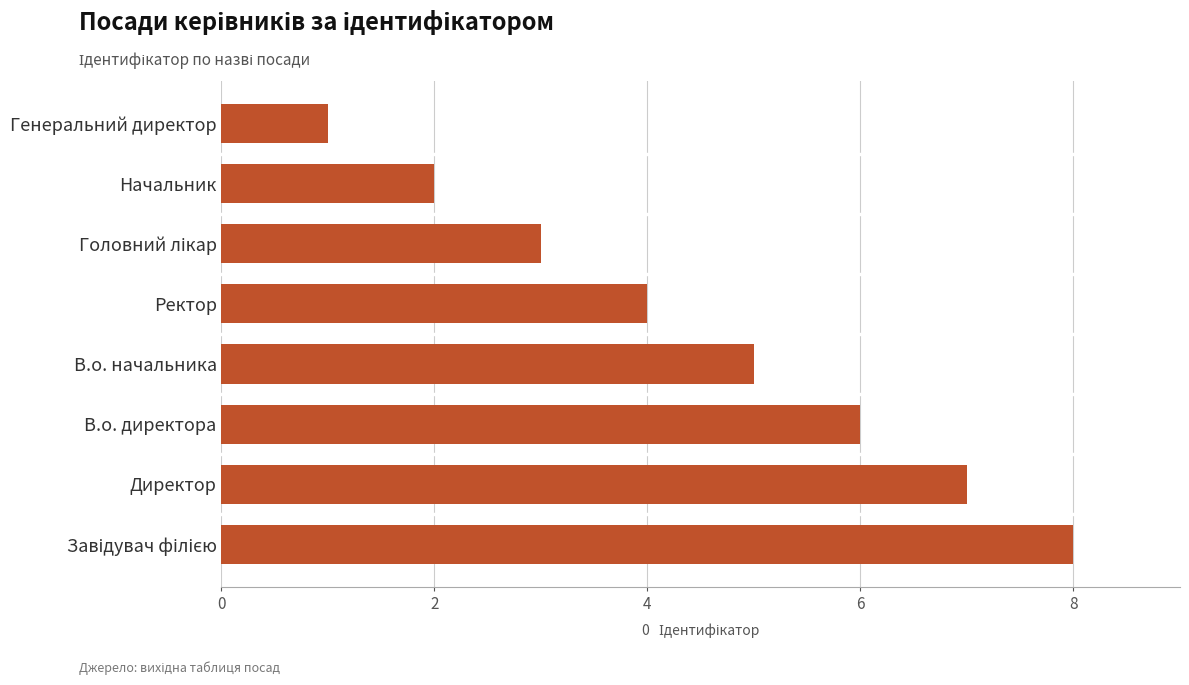

What is the sum of all values?

36